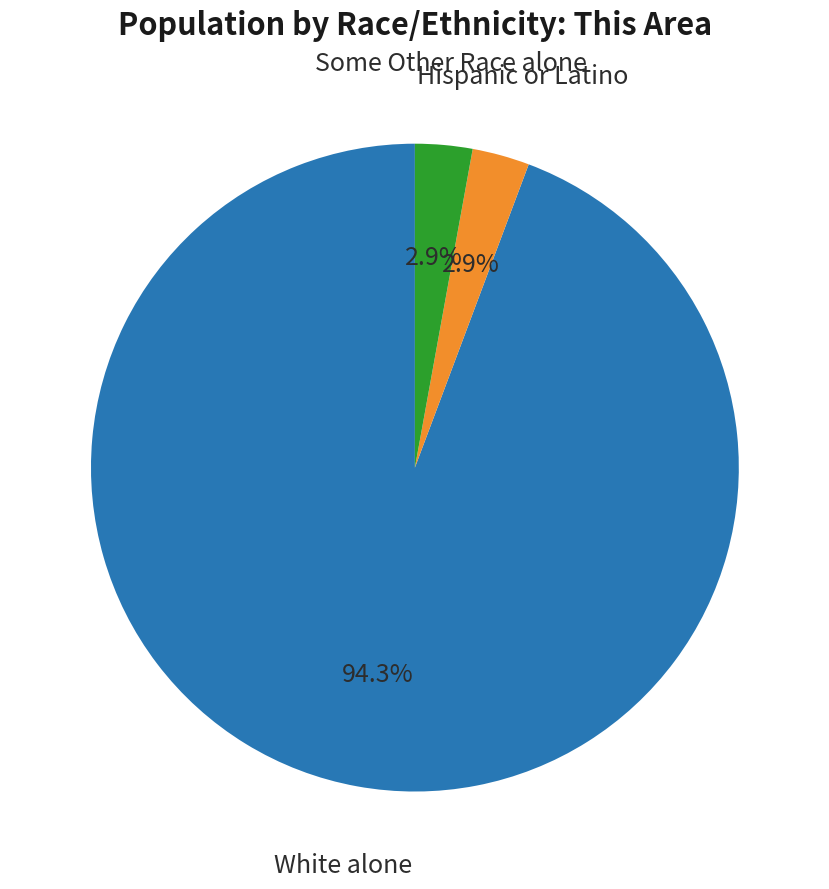

To the nearest percent, what is the difference between the Some Other Race alone and White alone slice percentages?

91%